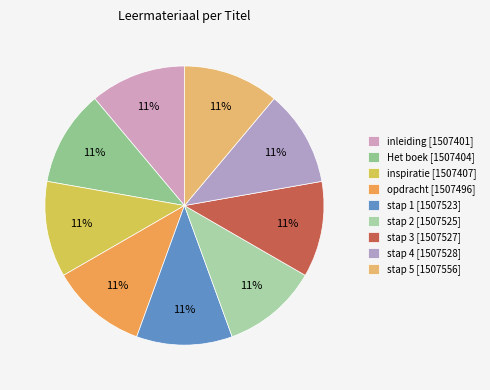

Do stap 3 and stap 4 together represent more than half of the pie?

No